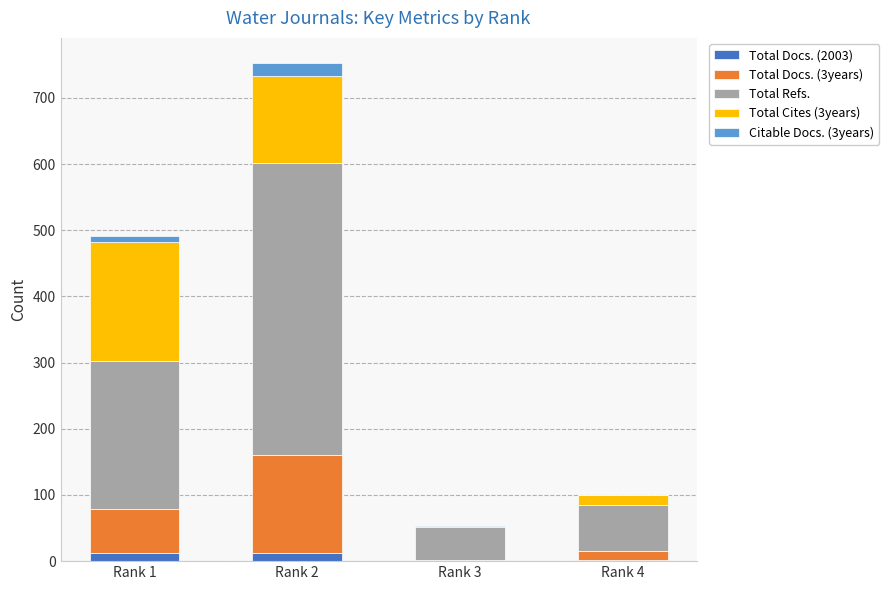

Which series has the largest total across all categories?

Total Refs.